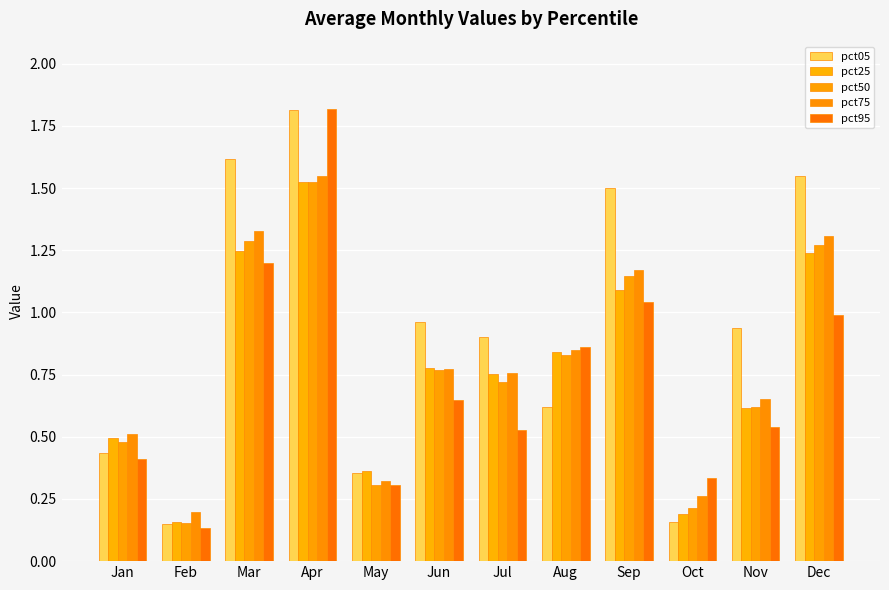

Count the number of data series in this chart.

5